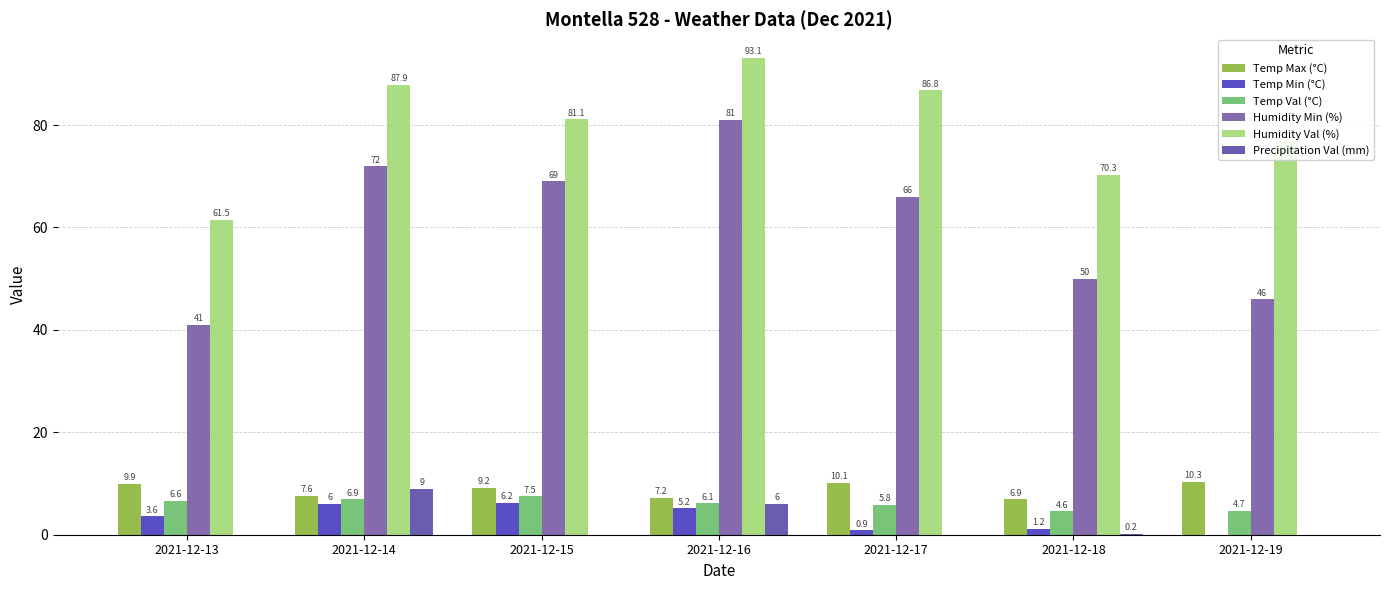

What is the difference between the second highest and minimum values in the Temp Min (°C) series?

6.0